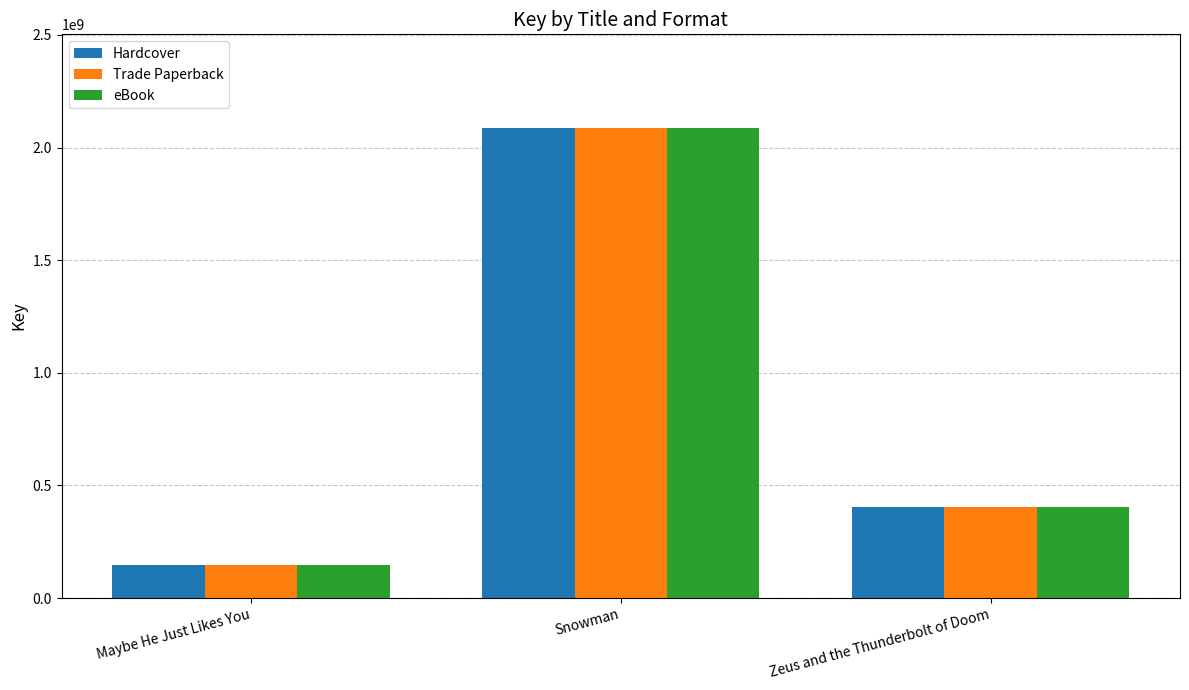

How many groups of bars are there?

3